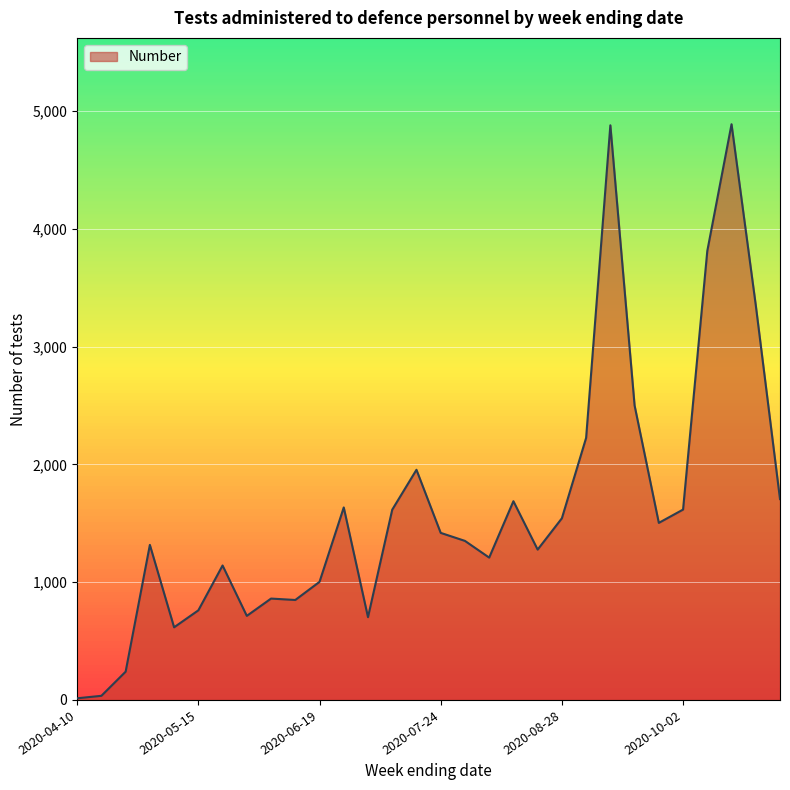

What is the difference between the maximum and minimum values?

4876